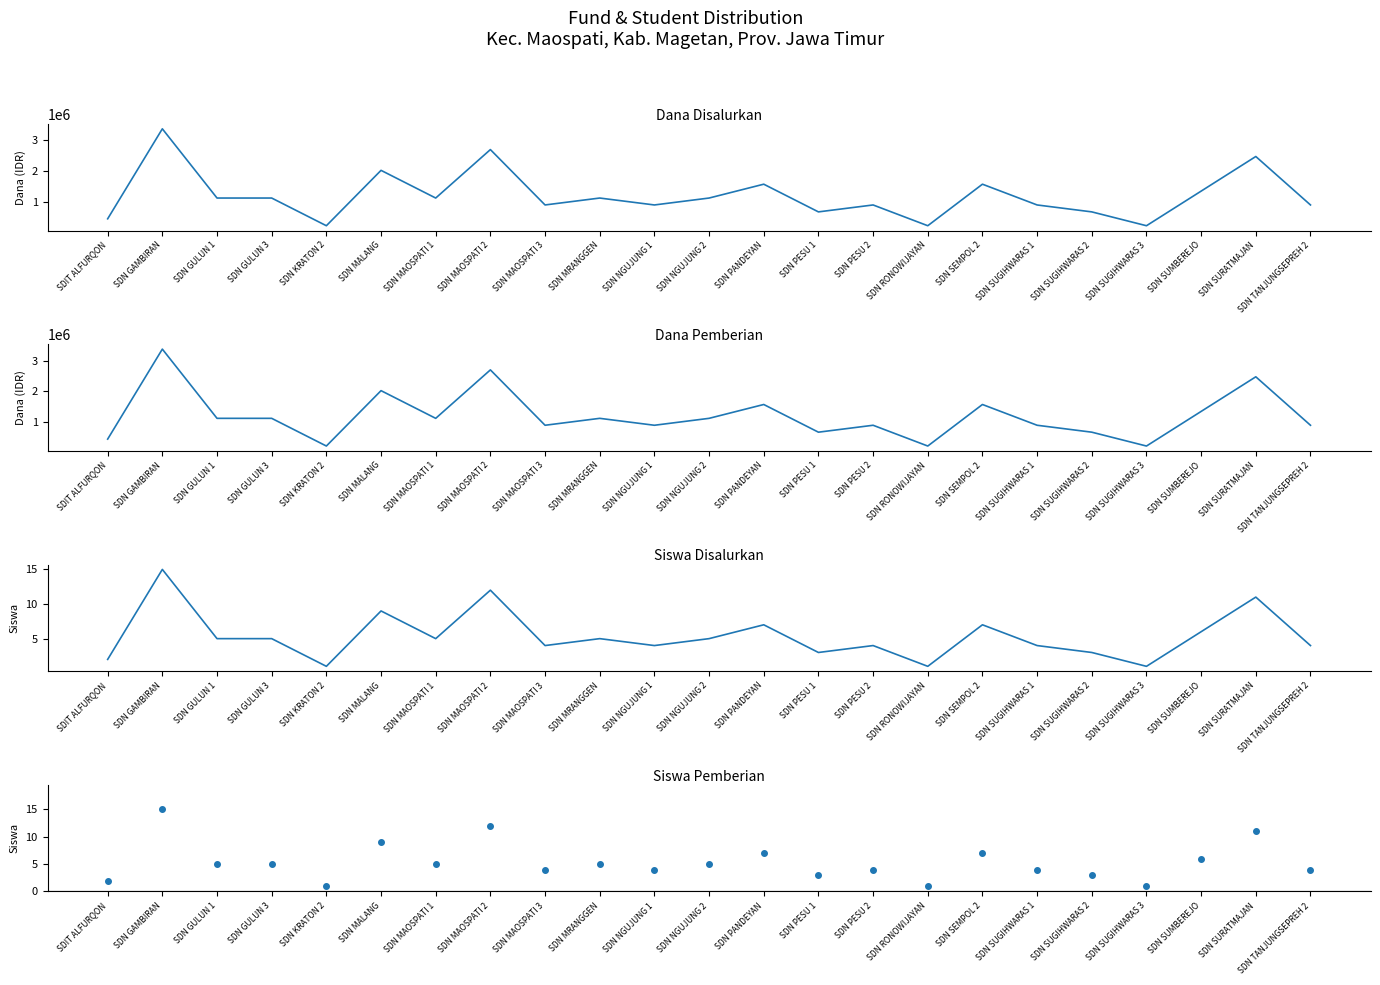

What is the label of the 11th point from the right?

SDN PANDEYAN